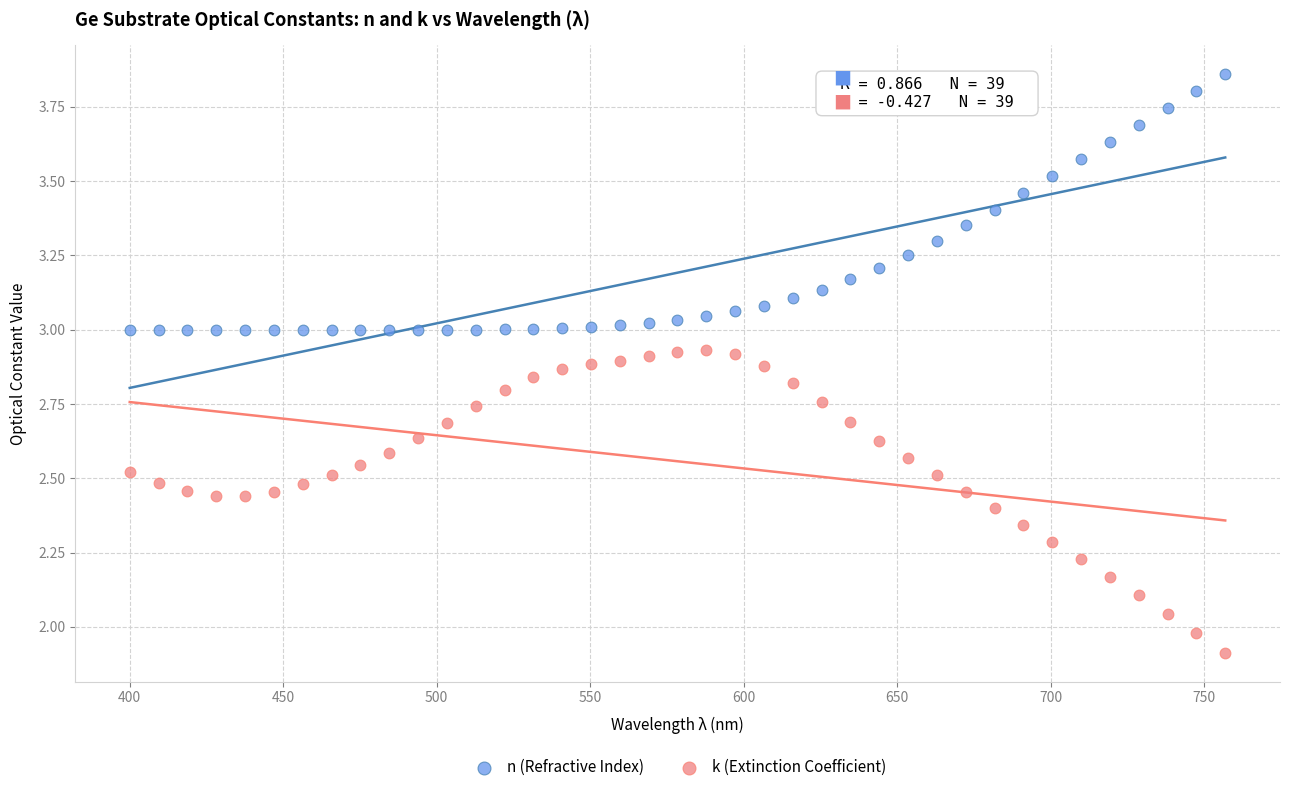

Which series has the widest spread of Y values?

k (Extinction Coefficient)